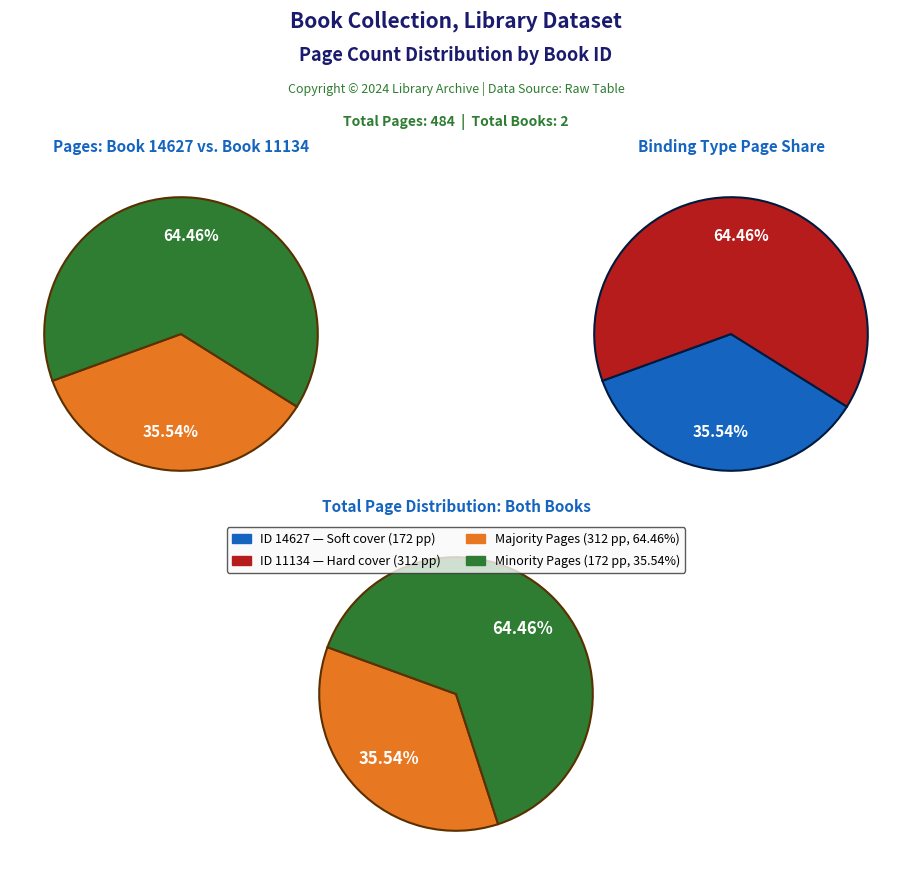

Which slice is the largest?

11134